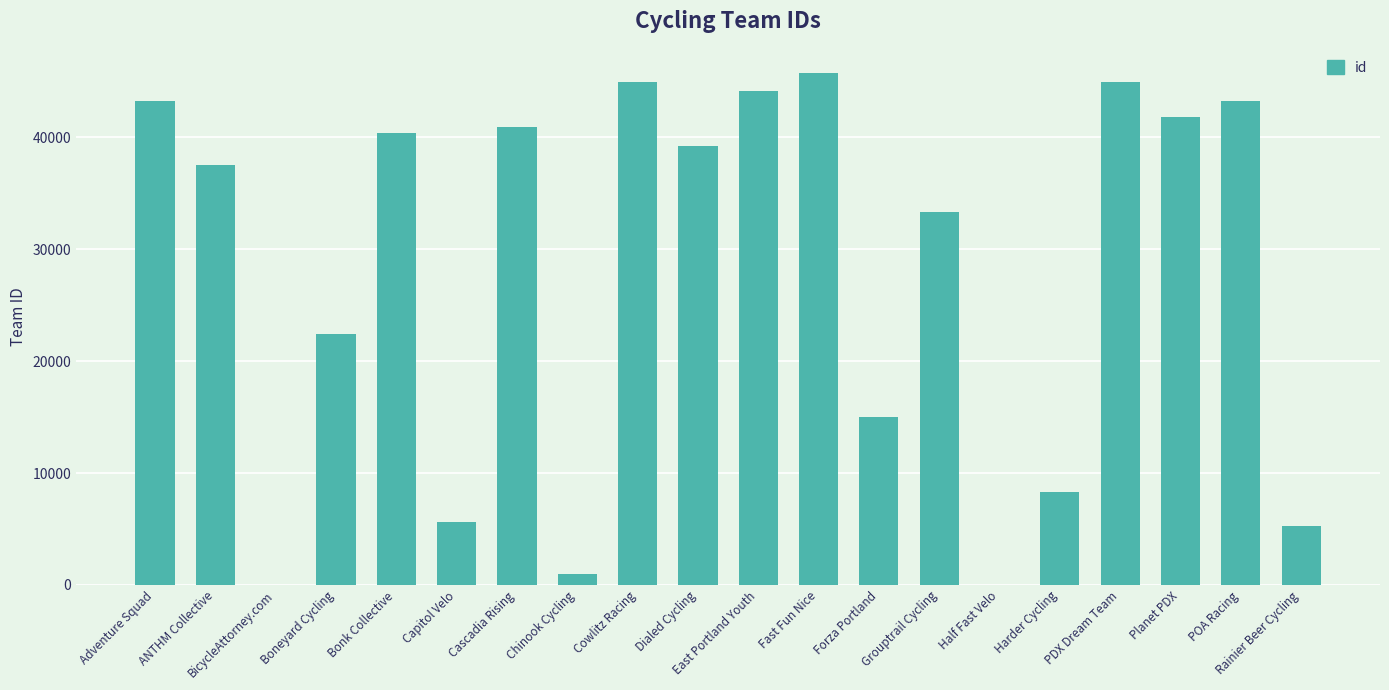

Which label corresponds to the largest value in the chart?

Fast Fun Nice